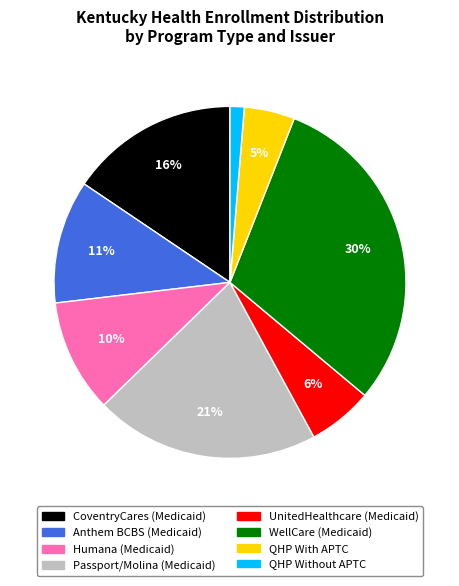

How many slices are in this pie chart?

8